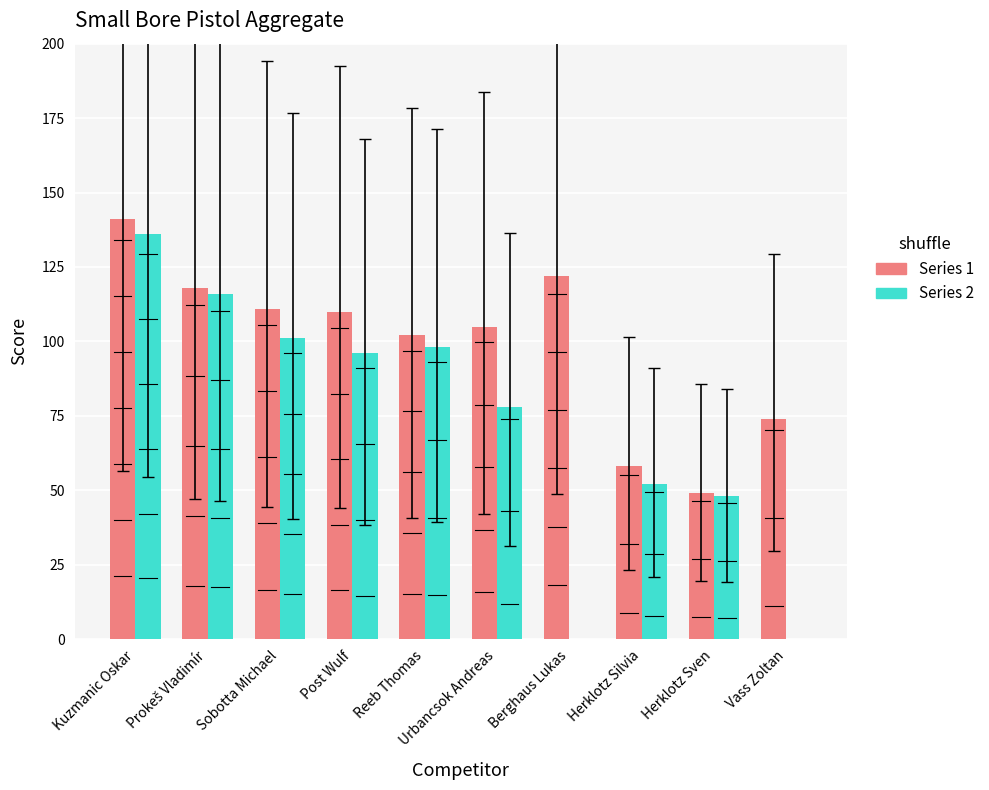

What is the total value across all series at Prokeš Vladimír?

234